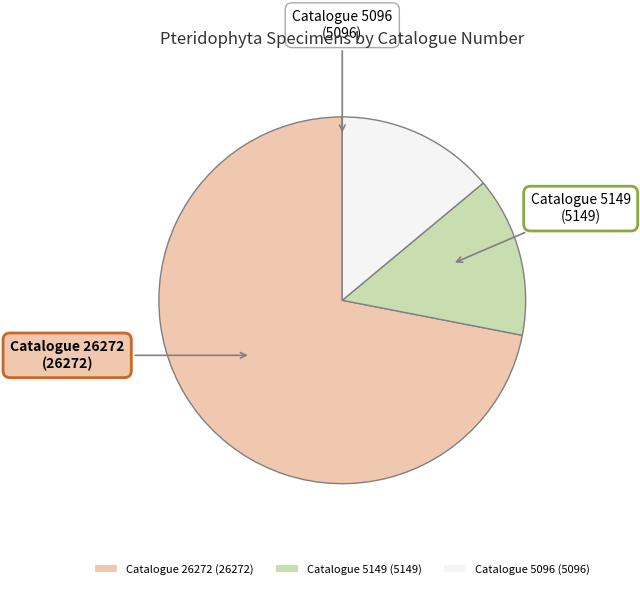

Count the number of slices in the pie.

3